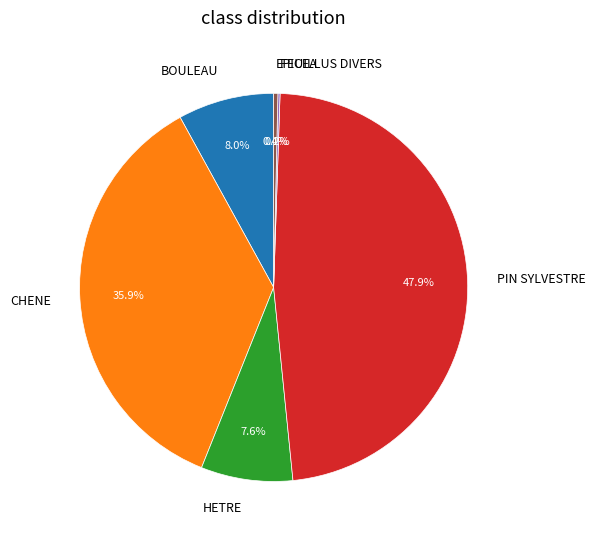

Do CHENE and HETRE together represent more than half of the pie?

No